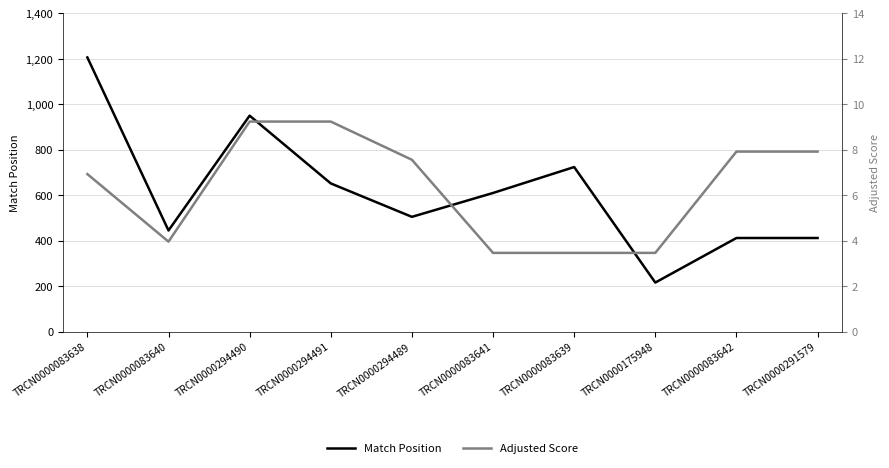

Is it true that Match Position equals 1355.8 at TRCN0000294490?

False